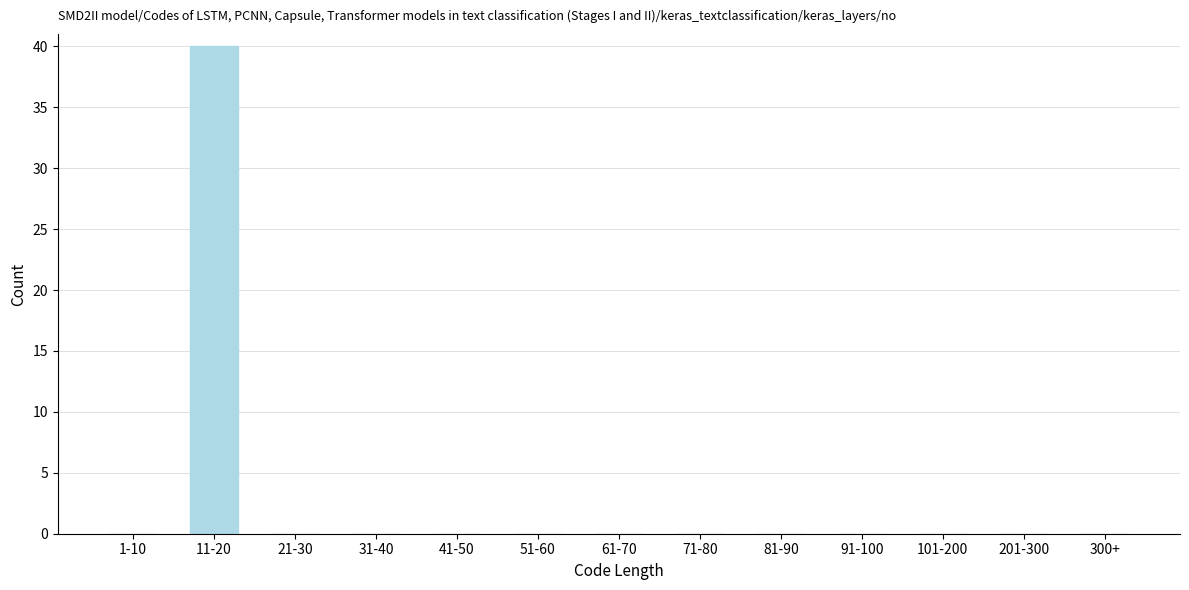

Reading left to right, transcribe all the data shown in this chart.

1-10=0	11-20=40	21-30=0	31-40=0	41-50=0	51-60=0	61-70=0	71-80=0	81-90=0	91-100=0	101-200=0	201-300=0	300+=0